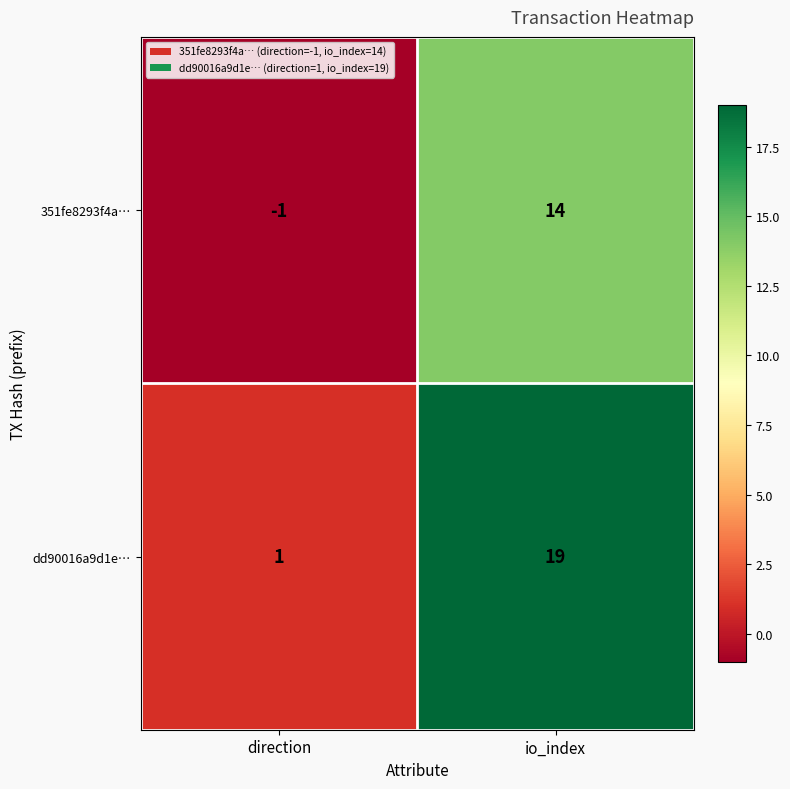

What is the sum of the dd90016a9d1e… values at io_index and direction?

20